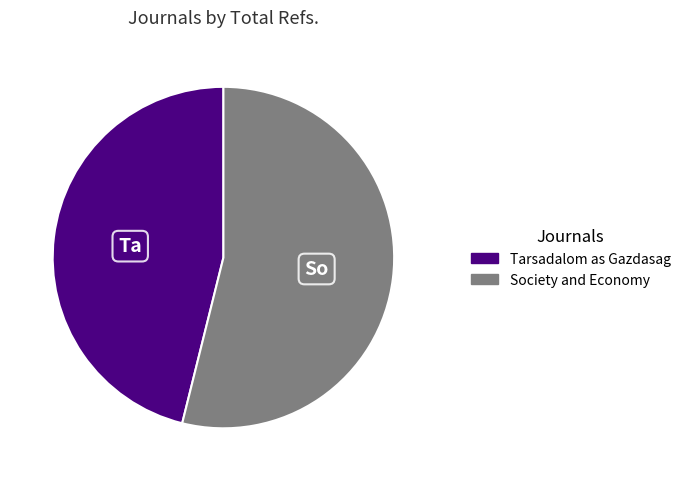

The Society and Economy slice represents 44% of the pie. True or false?

False